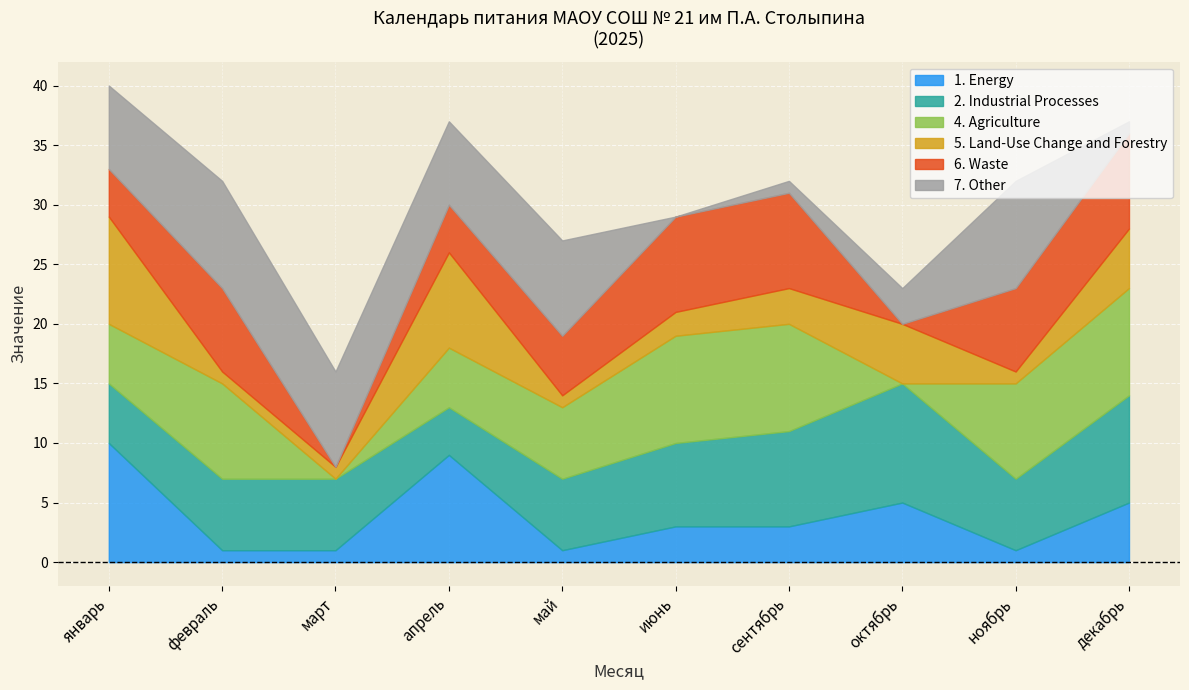

Is it true that 1. Energy equals 12 at апрель?

False